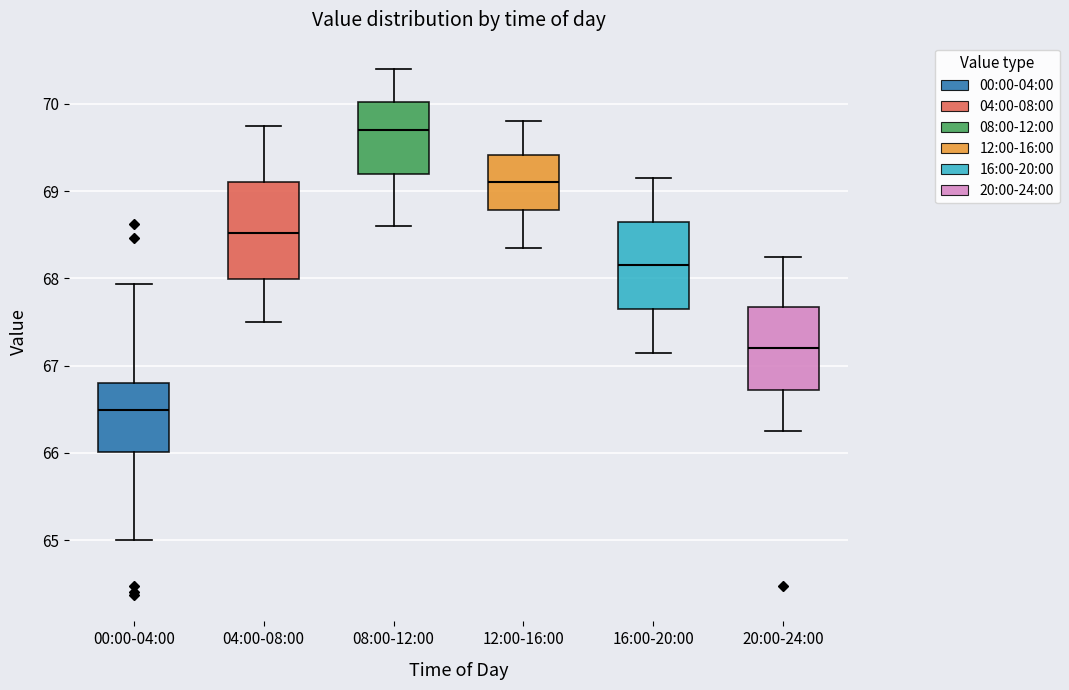

Reading left to right, transcribe this box plot: for each box, give where its median line is, the range the box spans, and where its two whiskers end, as read against the y-axis. The values are not printed on the chart, so give them approximately, as read against the axis.

00:00-04:00: median 66.5, box 66.0 to 66.8, whiskers 65.0 to 67.9
04:00-08:00: median 68.5, box 68.0 to 69.1, whiskers 67.5 to 69.8
08:00-12:00: median 69.7, box 69.2 to 70.0, whiskers 68.6 to 70.4
12:00-16:00: median 69.1, box 68.8 to 69.4, whiskers 68.4 to 69.8
16:00-20:00: median 68.2, box 67.7 to 68.7, whiskers 67.2 to 69.2
20:00-24:00: median 67.2, box 66.7 to 67.7, whiskers 66.3 to 68.3